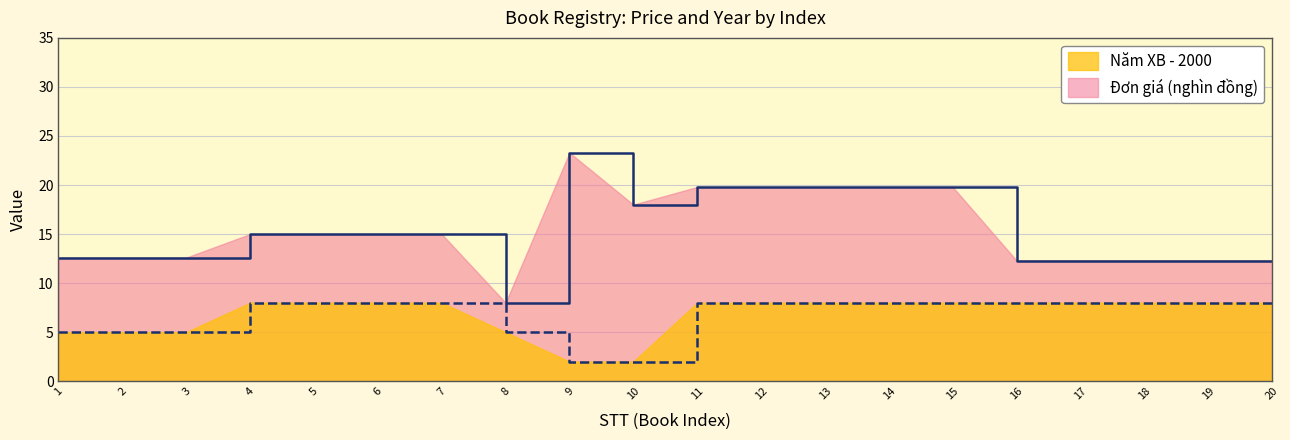

At which label does Đơn giá reach its peak?

9